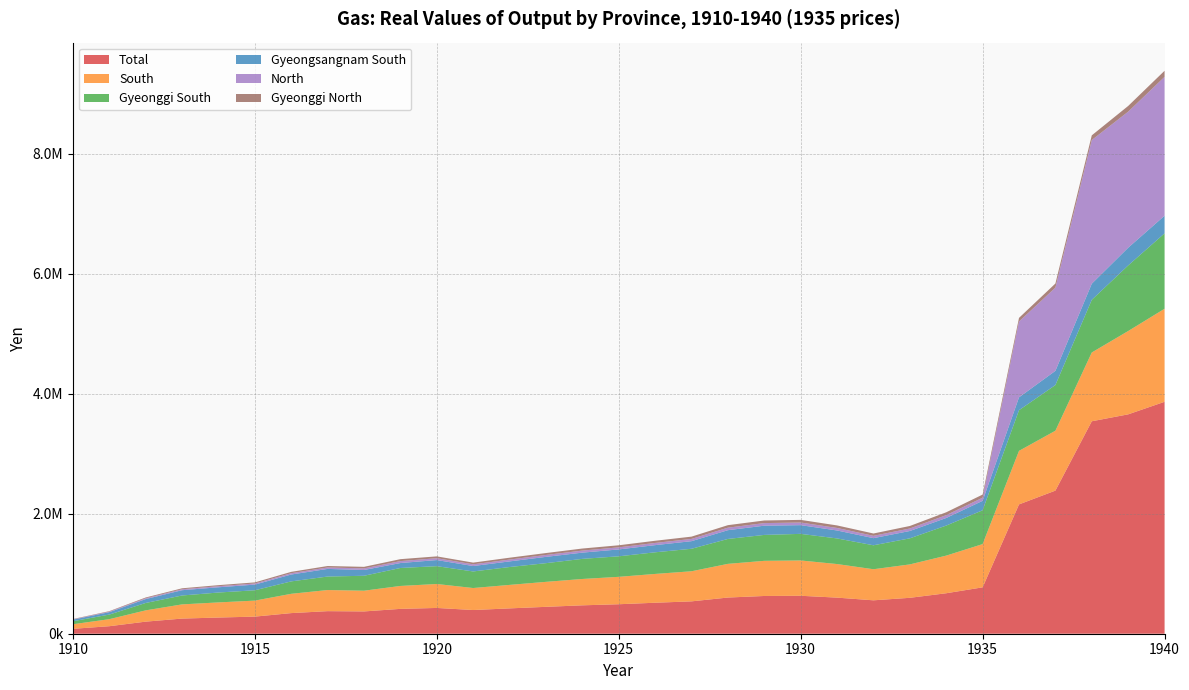

Reading left to right, what are all the values shown in this chart?

Total: 81673.0	125284.7	201209.9	252330.0	269760.3	285082.7	343649.4	376049.0	371439.1	414094.5	429565.2	394922.5	422184.8	448035.3	473136.0	491213.7	516287.8	539196.7	602925.9	628899.2	632236.4	601437.1	556644.1	598385.1	674416.9	772780.0	2154750.5	2384473.9	3539782.3	3654997.8	3864180.7
South: 76287.0	117022.6	187940.8	236358.2	252024.8	266497.0	321357.6	351819.8	345272.8	381777.9	398881.0	366393.9	391295.8	416177.5	438901.3	456611.7	479790.9	501356.8	561054.3	585528.4	588292.4	559336.1	517778.9	556559.6	626881.4	720603.9	891881.6	997567.8	1145981.8	1388019.8	1549919.0
Gyeonggi South: 50015.2	76722.3	123217.7	148314.4	164692.8	172587.3	207003.1	224993.3	248971.2	299457.5	297083.8	276242.8	297727.8	311390.5	335082.4	342057.8	360595.6	374815.1	414987.2	431883.7	443379.8	426887.1	399203.9	434477.9	500835.3	563769.9	677718.4	761349.7	877384.1	1092930.3	1256435.2
Gyeongsangnam South: 26271.7	40300.3	64723.1	88043.9	87332.0	93909.7	114354.6	126826.5	96301.6	82320.5	101797.2	90151.0	93568.0	104787.0	103818.9	114553.9	119195.2	126541.7	146067.1	153644.7	144912.6	132449.0	118574.9	122081.7	126046.1	156834.0	214163.2	236218.1	268597.7	295089.5	293483.8
North: 5386.1	8262.1	13269.1	15971.7	17735.5	18585.6	22291.8	24229.2	26166.3	32316.6	30684.2	28528.6	30889.0	31857.8	34234.7	34602.1	36496.9	37839.9	41871.6	43370.8	43944.0	42101.0	38865.2	41825.6	47535.5	52176.1	1262868.9	1386906.1	2393800.5	2266978.0	2314261.7
Gyeonggi North: 5386.1	8262.1	13269.1	15971.7	17735.5	18585.6	22291.8	24229.2	26166.3	32316.6	30684.2	28528.6	30889.0	31857.8	34234.7	34602.1	36496.9	37839.9	41871.6	43370.8	43944.0	42101.0	38865.2	41825.6	47535.5	52176.1	60837.9	68023.0	77760.1	95049.7	101088.1